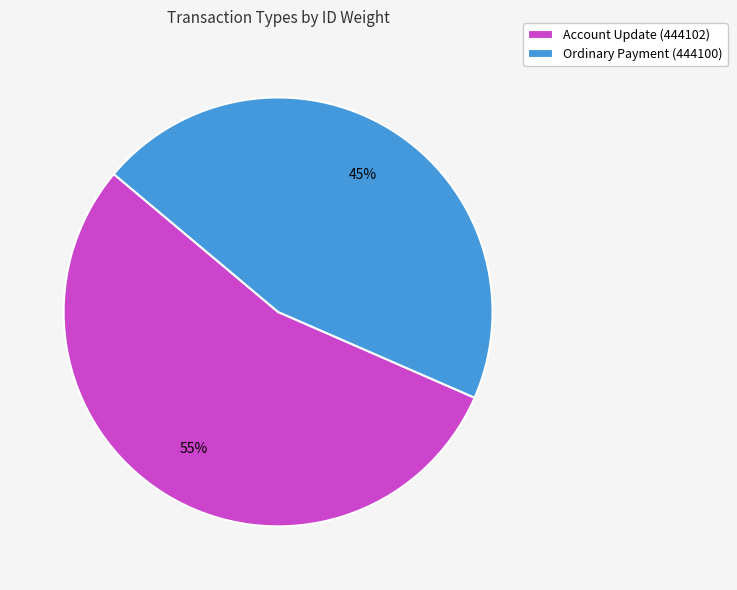

Which slice is the smallest?

Ordinary Payment (444100)